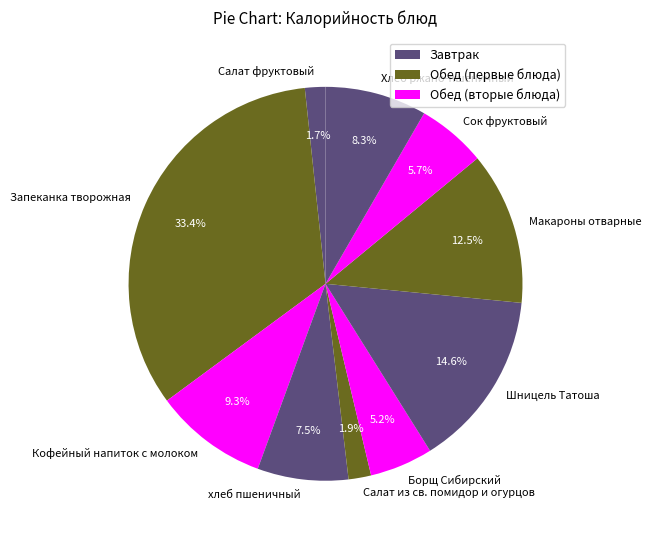

Which category has the biggest portion of the pie?

Запеканка творожная